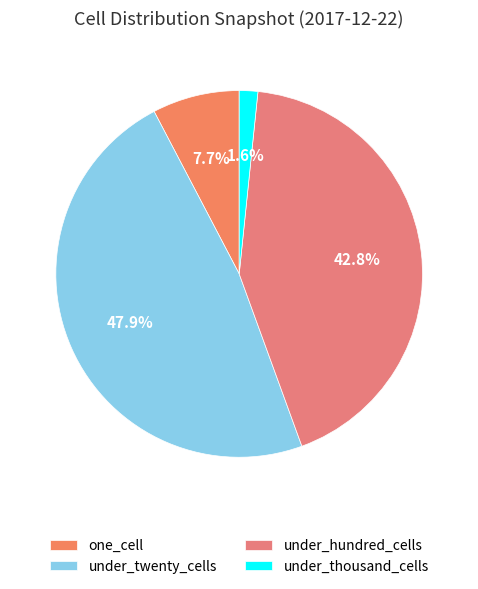

What is the smallest slice in the pie chart?

under_thousand_cells